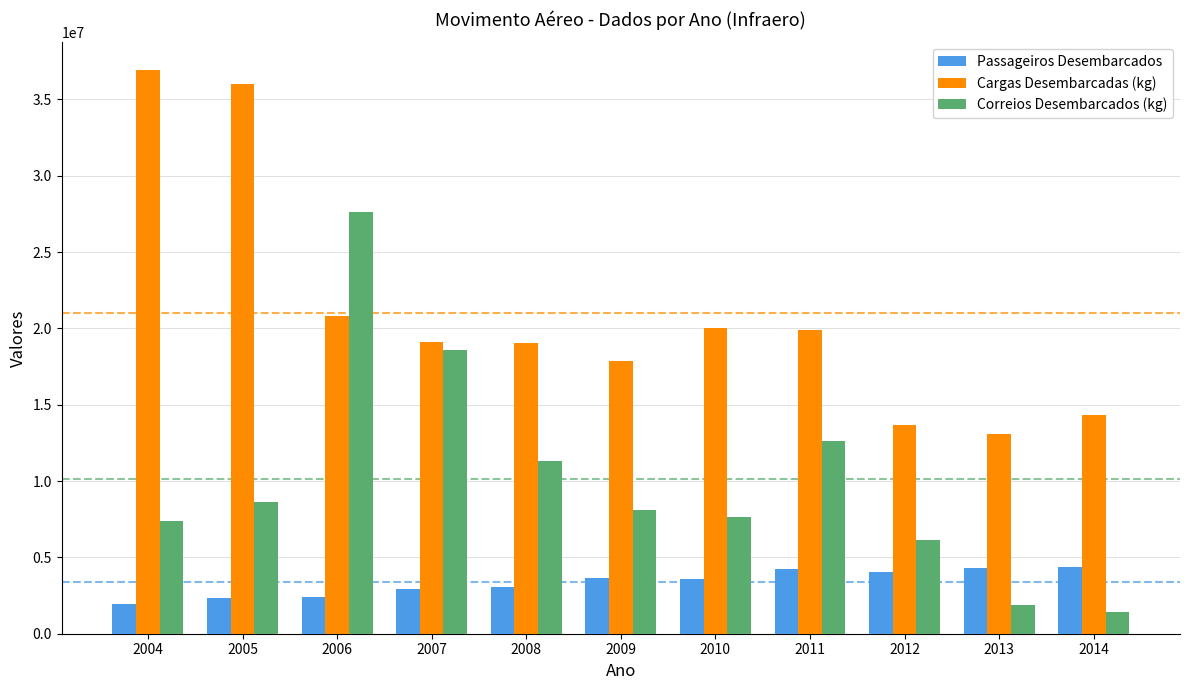

What are all the series names shown in the legend?

Passageiros Desembarcados, Cargas Desembarcadas (kg), Correios Desembarcados (kg)